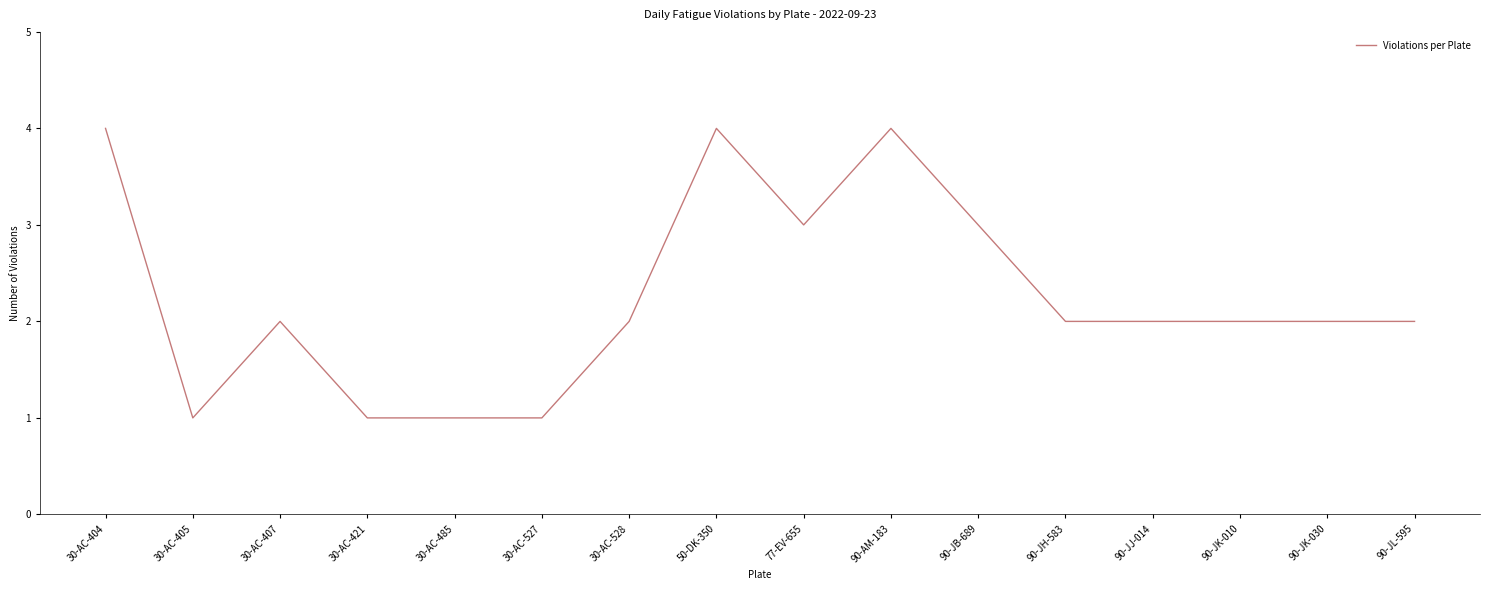

At which category does the data reach its first local peak?

30-AC-407